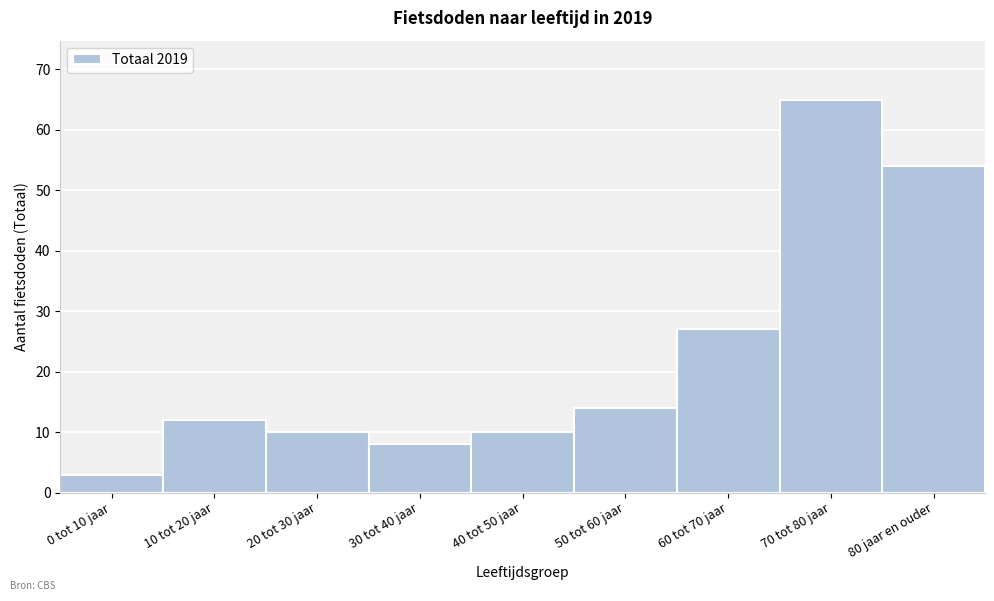

Reading right to left, what are all the values shown in this chart?

54	65	27	14	10	8	10	12	3